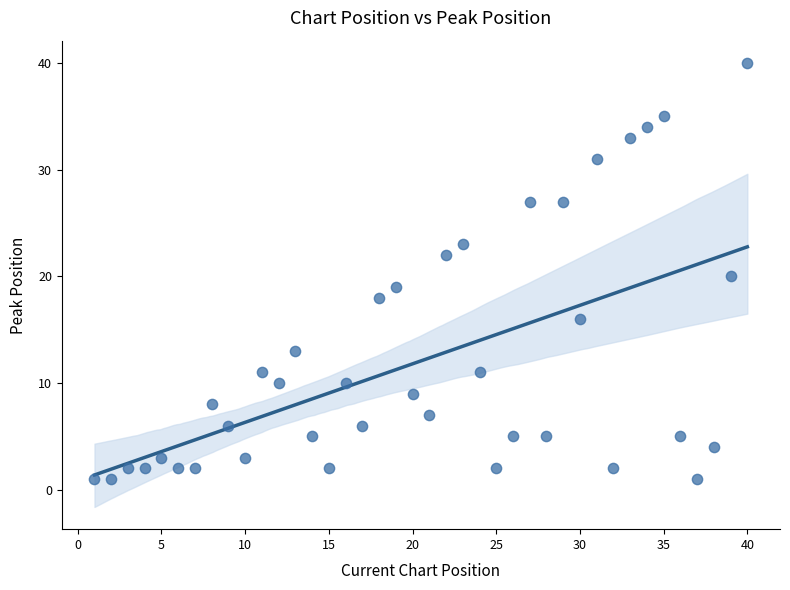

What is the range of X values (max minus min)?

39